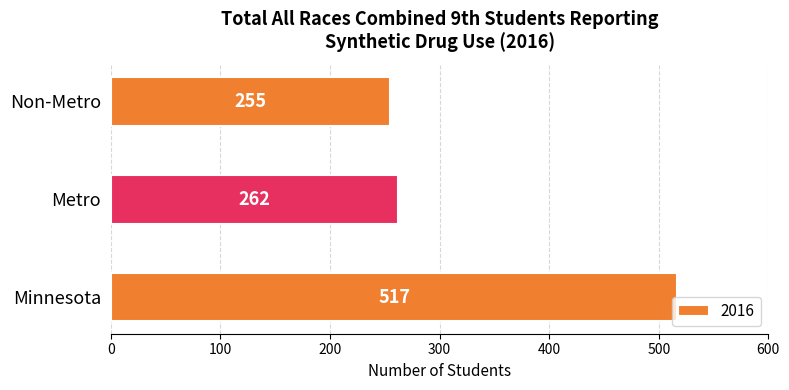

The value at Metro is 125. True or false?

False